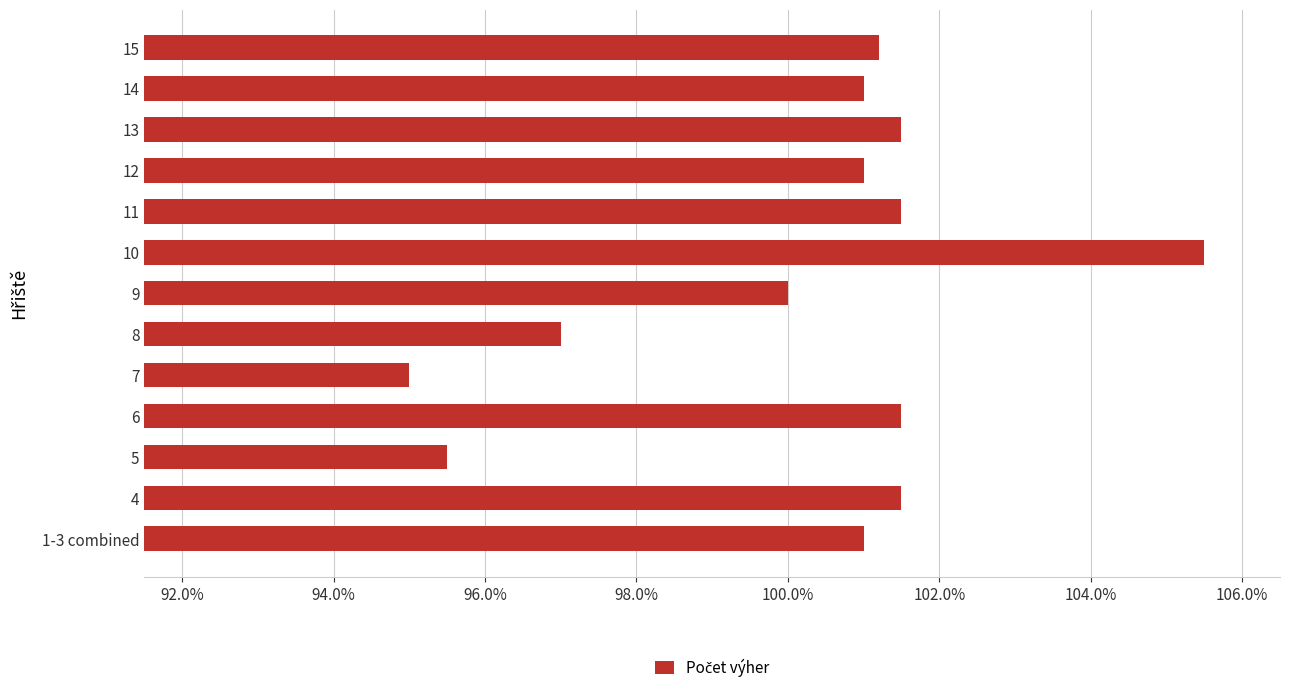

What is the sum of all values?

1303.2